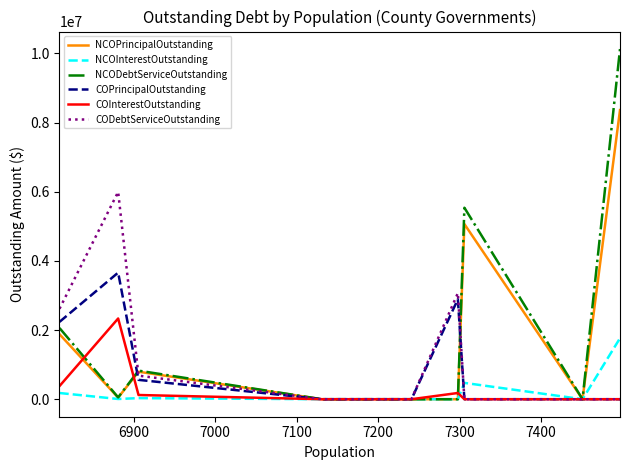

Which series has the largest range (max minus min)?

NCODebtServiceOutstanding